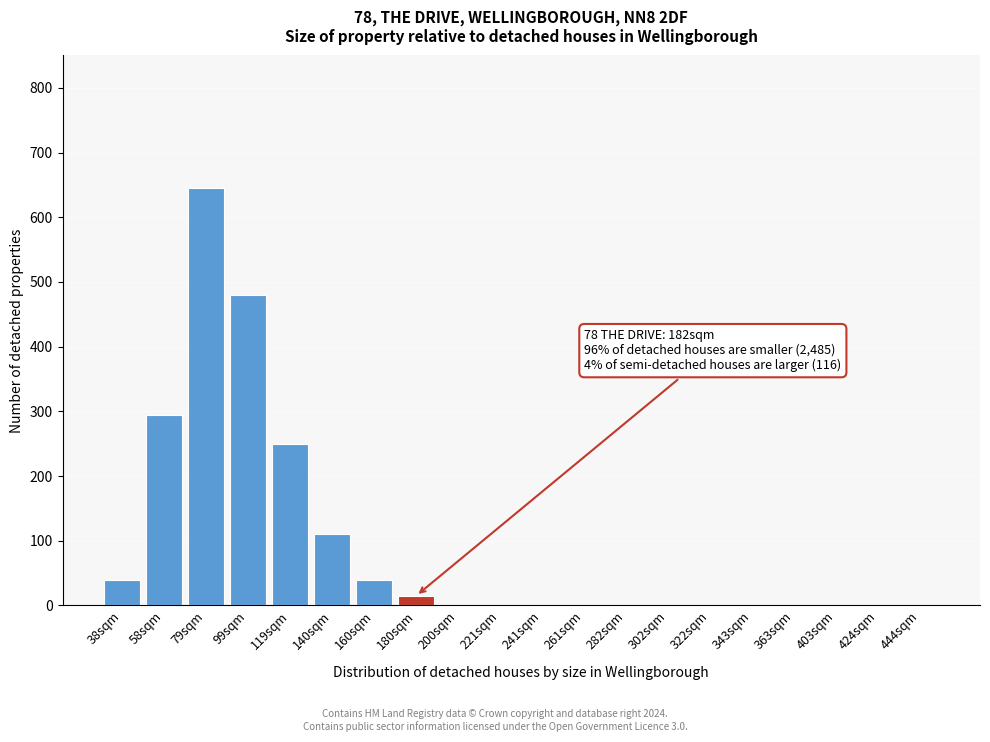

Reading left to right, extract all data points from this chart.

38sqm=40	58sqm=295	79sqm=645	99sqm=480	119sqm=250	140sqm=110	160sqm=40	180sqm=15	200sqm=0	221sqm=0	241sqm=0	261sqm=0	282sqm=0	302sqm=0	322sqm=0	343sqm=0	363sqm=0	403sqm=0	424sqm=0	444sqm=0